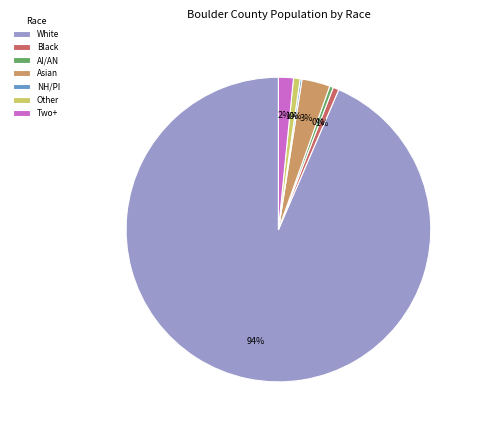

Which slice represents more than half of the pie?

White